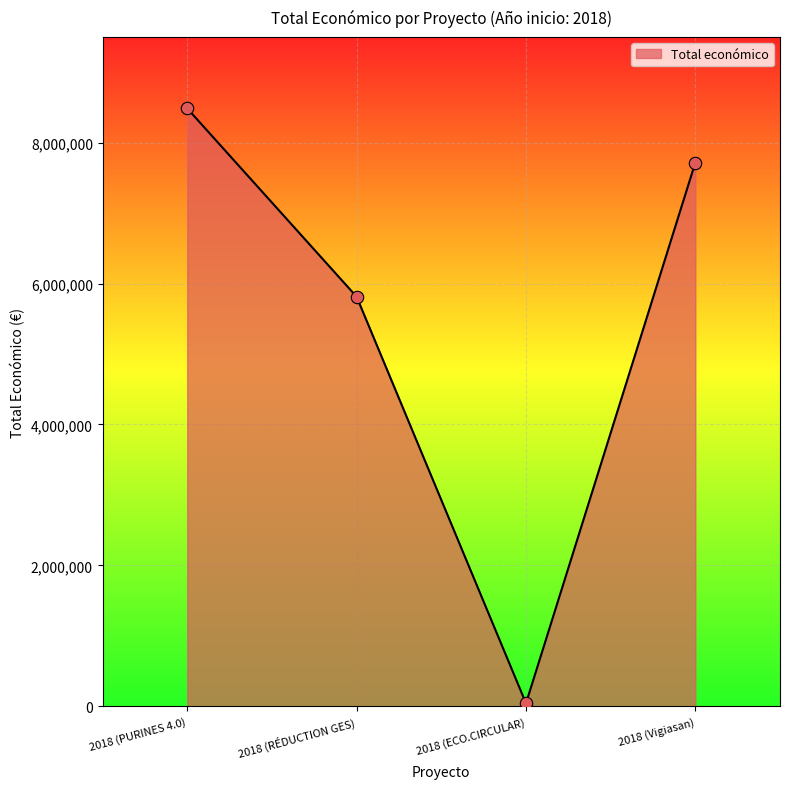

Which has a higher value, 2018 (Vigiasan) or 2018 (ECO.CIRCULAR)?

2018 (Vigiasan)